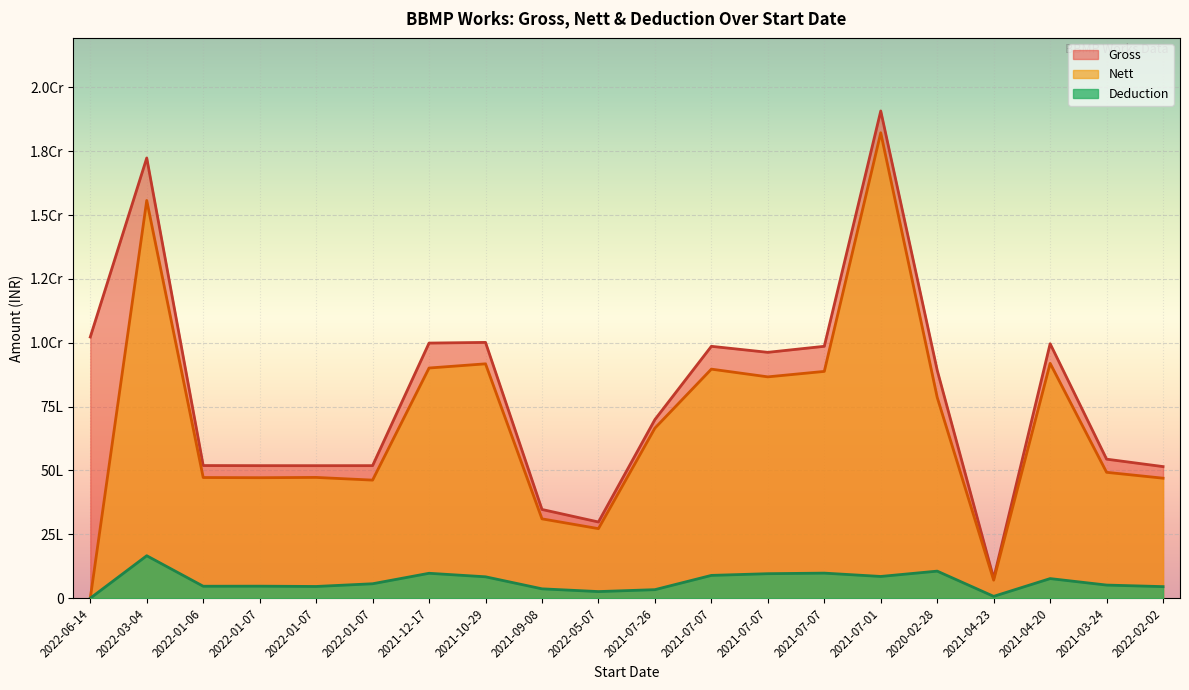

Is the value of Gross at 2021-04-20 greater than the value of Deduction at 2021-10-29?

Yes